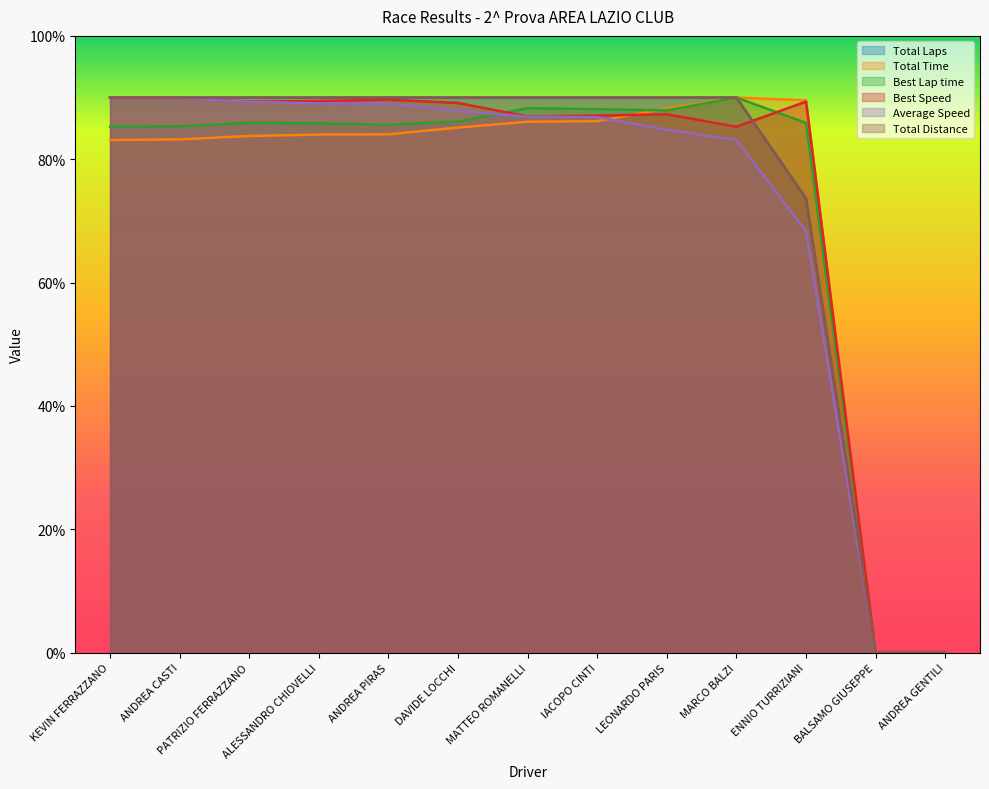

Rank the series by their maximum value, from highest to lowest.

Total Laps, Total Time, Best Lap time, Best Speed, Average Speed, Total Distance